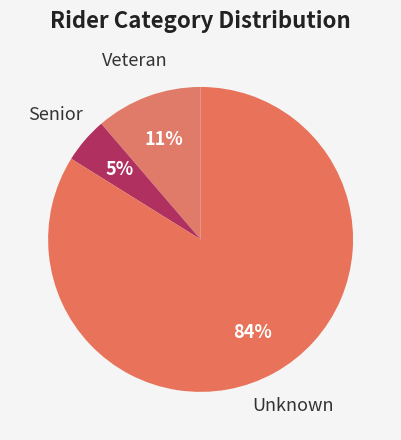

How many segments does this pie chart have?

3